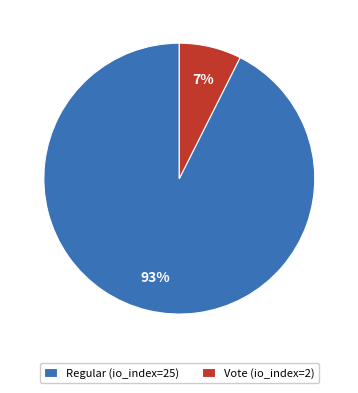

Which slice represents more than half of the pie?

Regular (io_index=25)